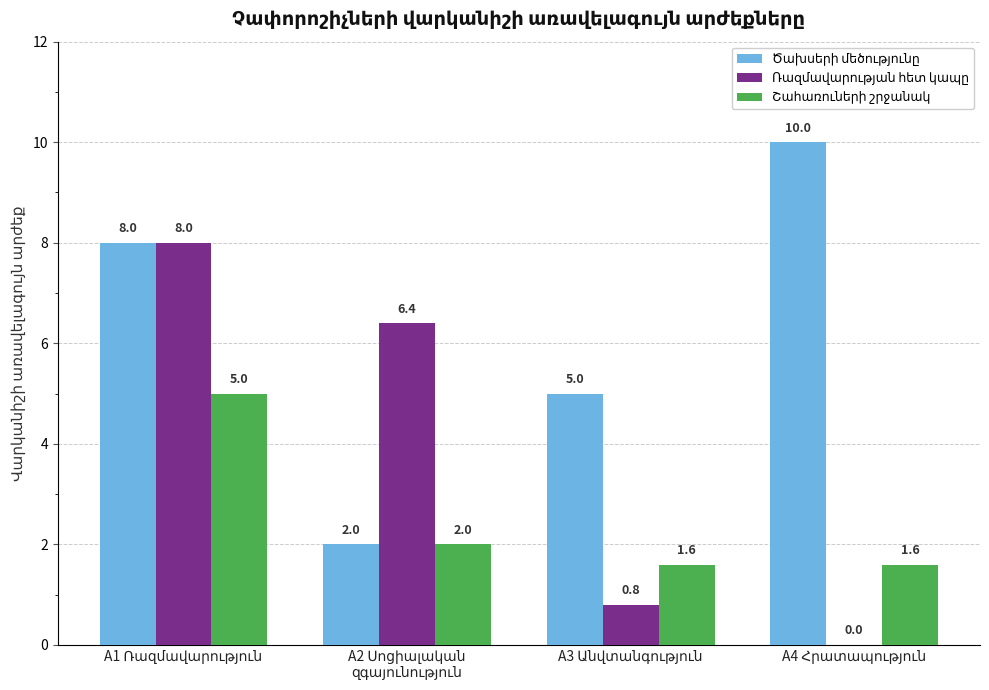

What is the greatest value displayed?

10.0